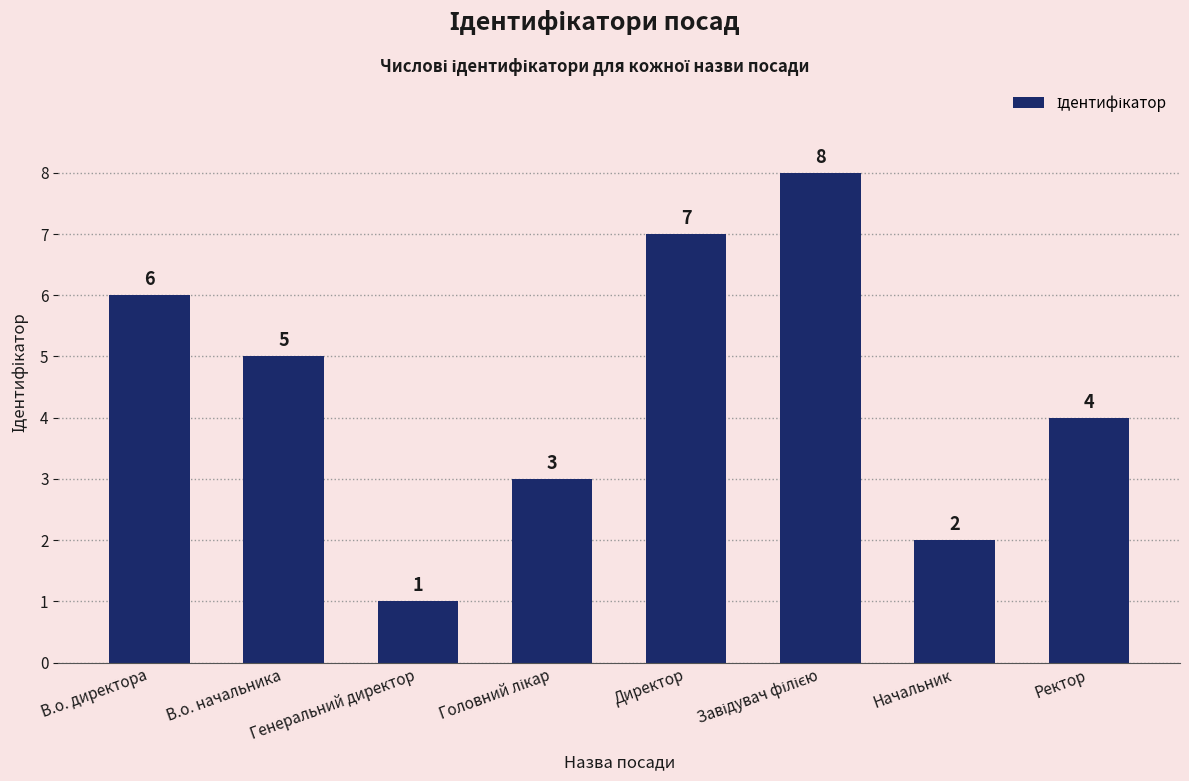

What is the change in value from Начальник to Ректор?

+2